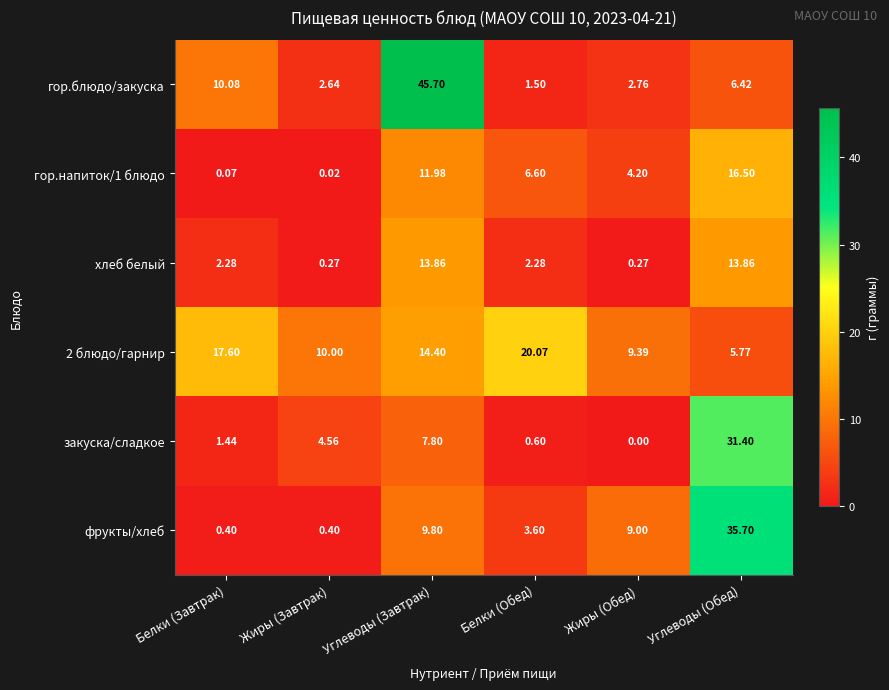

List the labels in order of гор.блюдо/закуска value, largest first.

Углеводы (Завтрак), Белки (Завтрак), Углеводы (Обед), Жиры (Обед), Жиры (Завтрак), Белки (Обед)